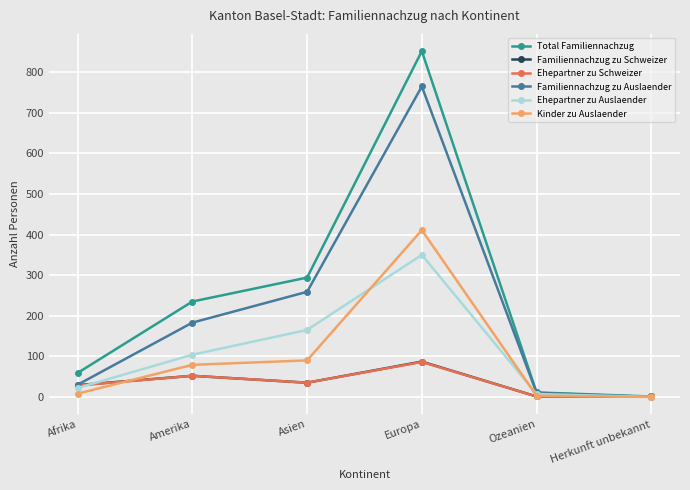

Which series has the widest spread of values?

Total Familiennachzug